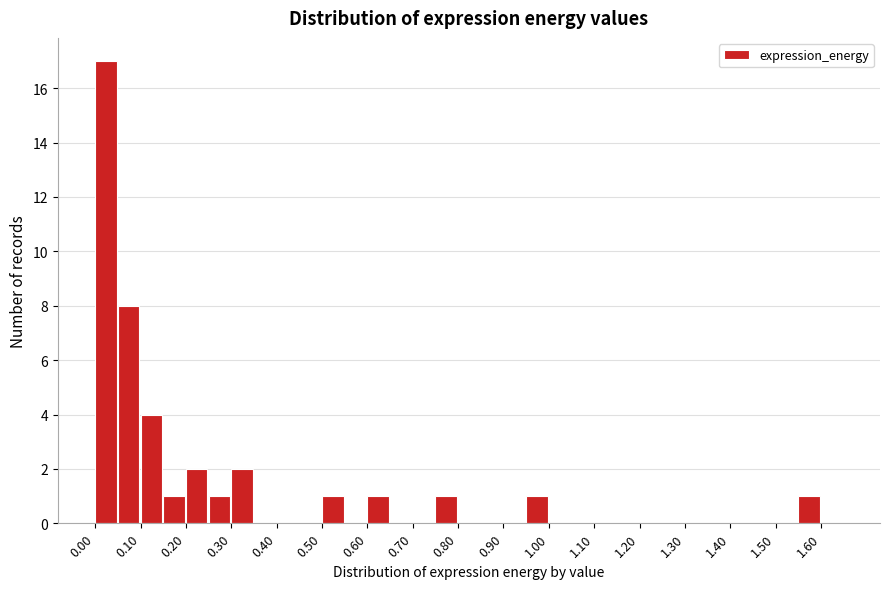

Reading left to right, transcribe this chart: for each bar, give the range it covers on the x-axis and its height. The values are not printed on the chart, so give them approximately, as read against the axis.

0.00 to 0.05: 17
0.05 to 0.10: 8
0.10 to 0.15: 4
0.15 to 0.20: 1
0.20 to 0.25: 2
0.25 to 0.30: 1
0.30 to 0.35: 2
0.35 to 0.40: 0
0.40 to 0.45: 0
0.45 to 0.50: 0
0.50 to 0.55: 1
0.55 to 0.60: 0
0.60 to 0.65: 1
0.65 to 0.70: 0
0.70 to 0.75: 0
0.75 to 0.80: 1
0.80 to 0.85: 0
0.85 to 0.90: 0
0.90 to 0.95: 0
0.95 to 1.00: 1
1.00 to 1.05: 0
1.05 to 1.10: 0
1.10 to 1.15: 0
1.15 to 1.20: 0
1.20 to 1.25: 0
1.25 to 1.30: 0
1.30 to 1.35: 0
1.35 to 1.40: 0
1.40 to 1.45: 0
1.45 to 1.50: 0
1.50 to 1.55: 0
1.55 to 1.60: 1
1.60 to 1.65: 0